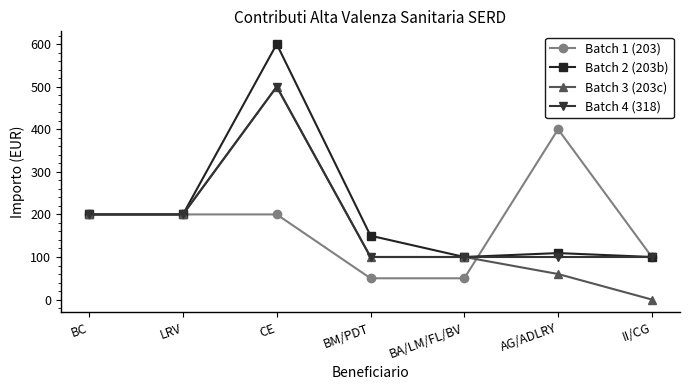

Is it true that Batch 3 (203c) equals 40.3 at BA/LM/FL/BV?

False